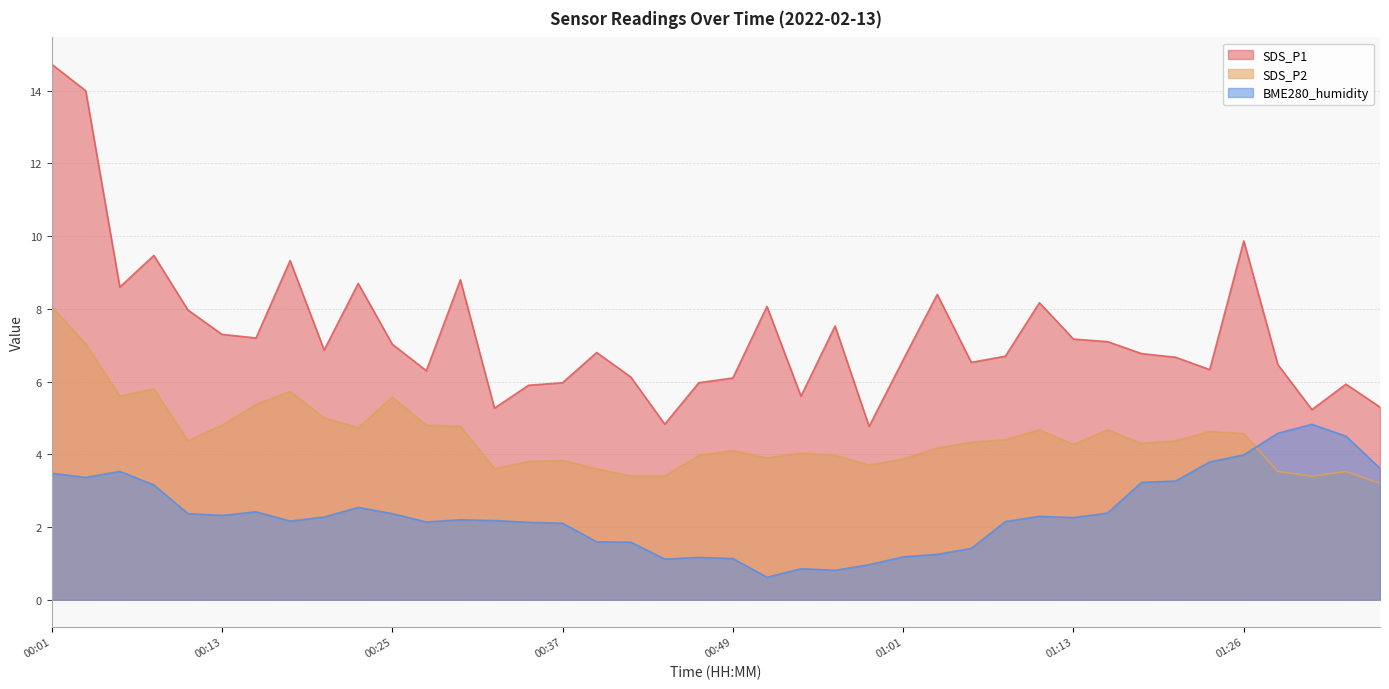

How many lines are shown in the chart?

3